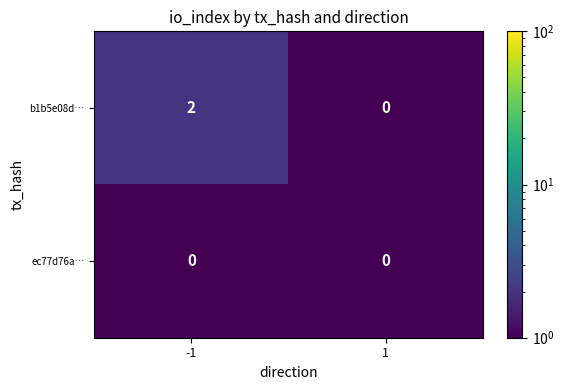

Reading left to right, list all the values displayed in this chart.

b1b5e08d…: 2	0
ec77d76a…: 0	0